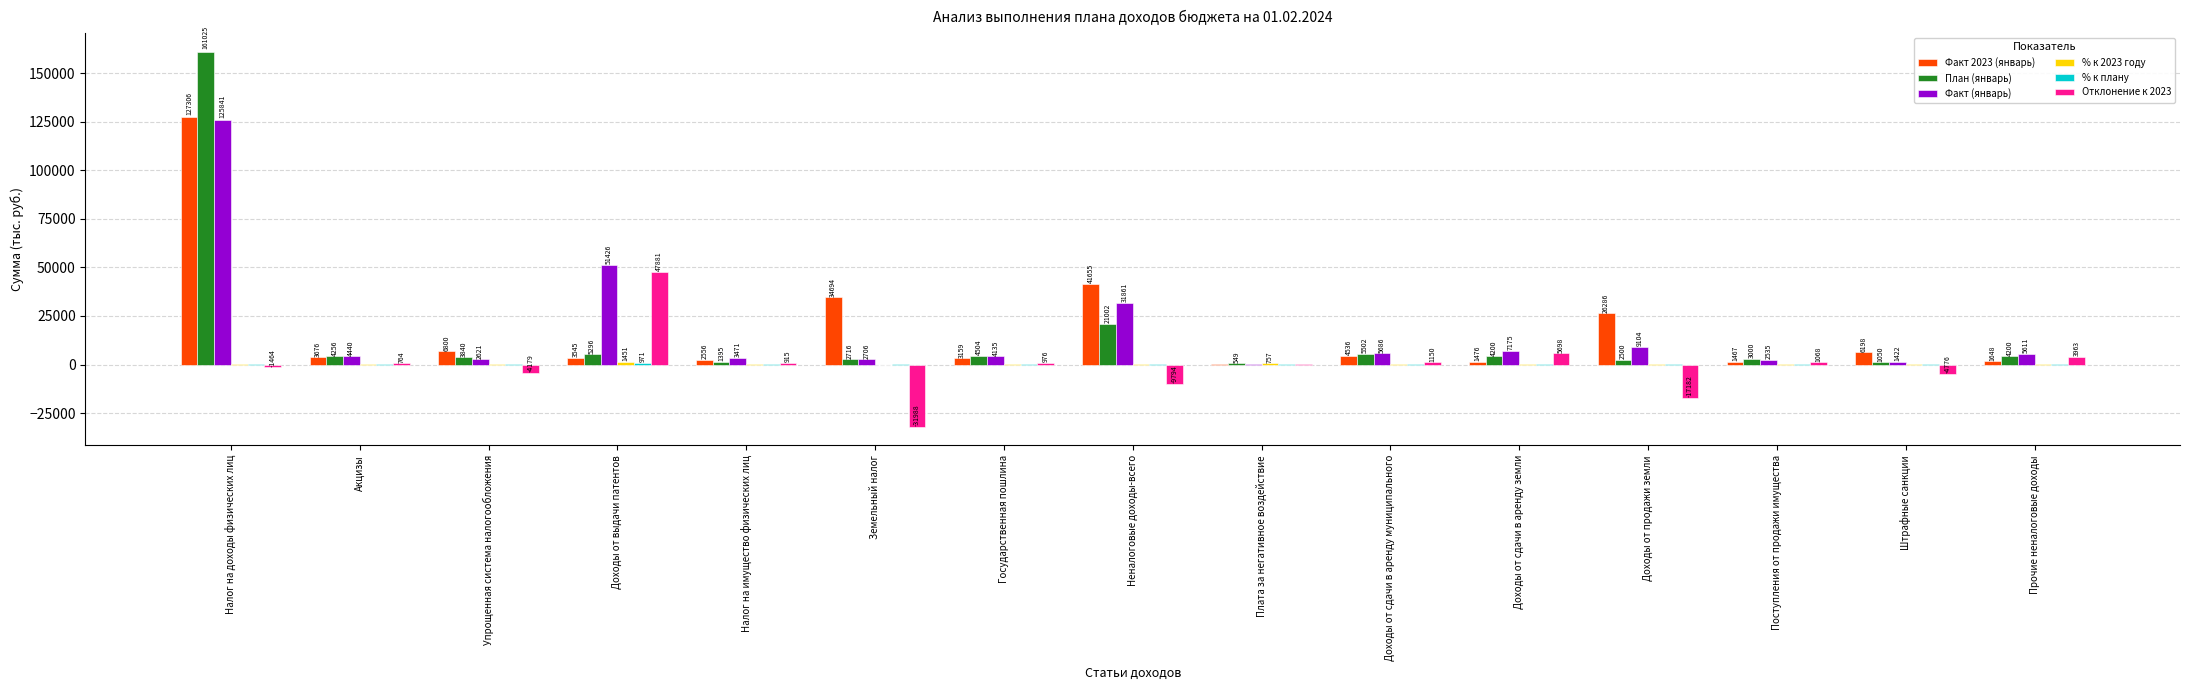

At which category is the sum across all series the highest?

Налог на доходы физических лиц